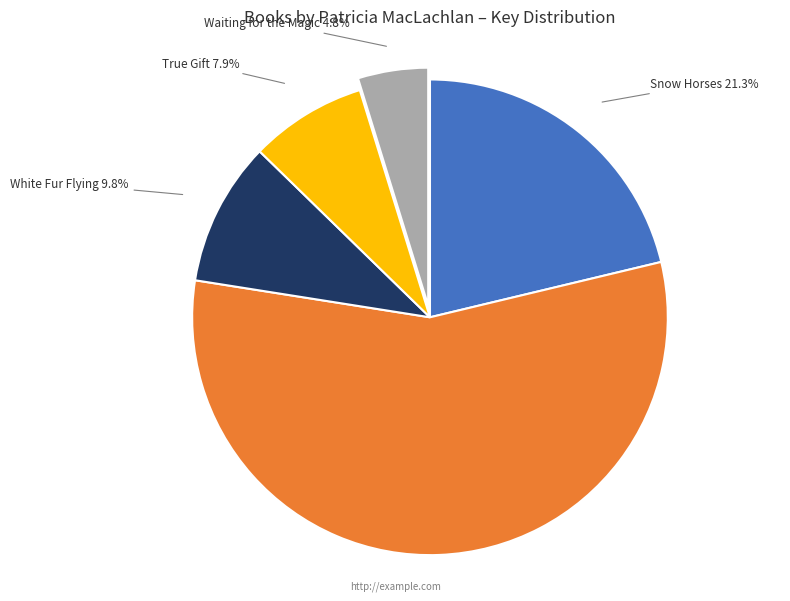

What percentage is the White Fur Flying slice, to the nearest percent?

10%